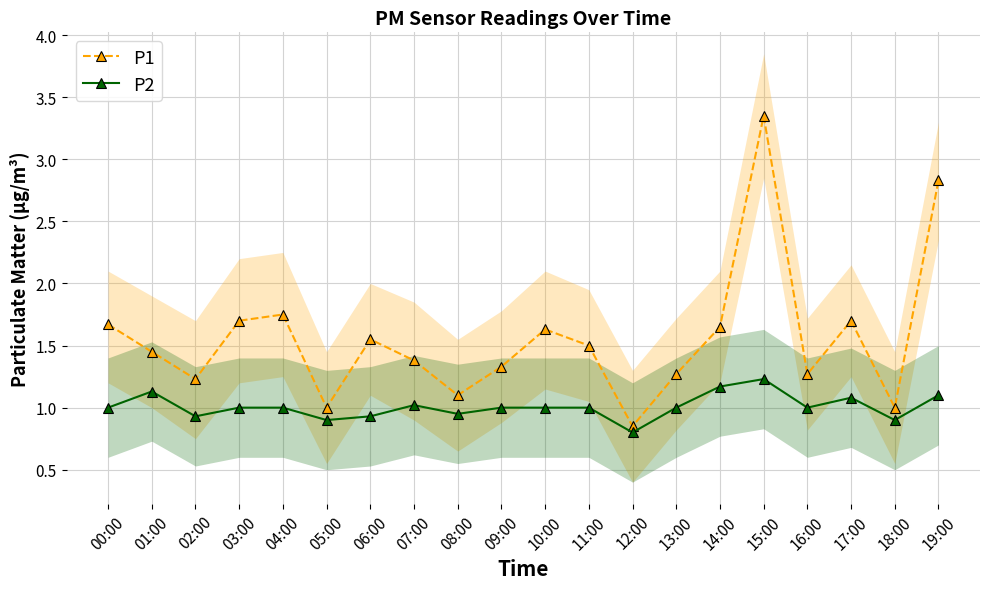

True or false: P2 and P1 intersect in this chart.

False